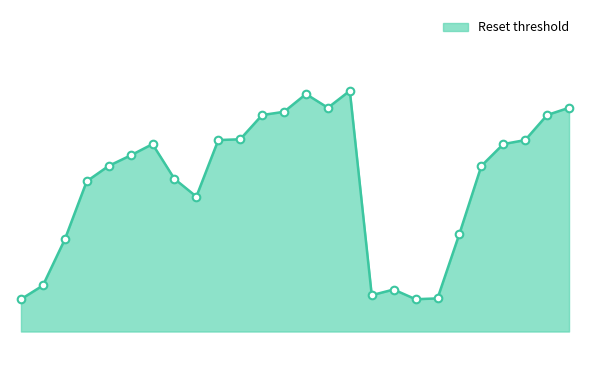

Is the value of Reset threshold points at 2 greater than the value of Reset threshold line at 0?

Yes